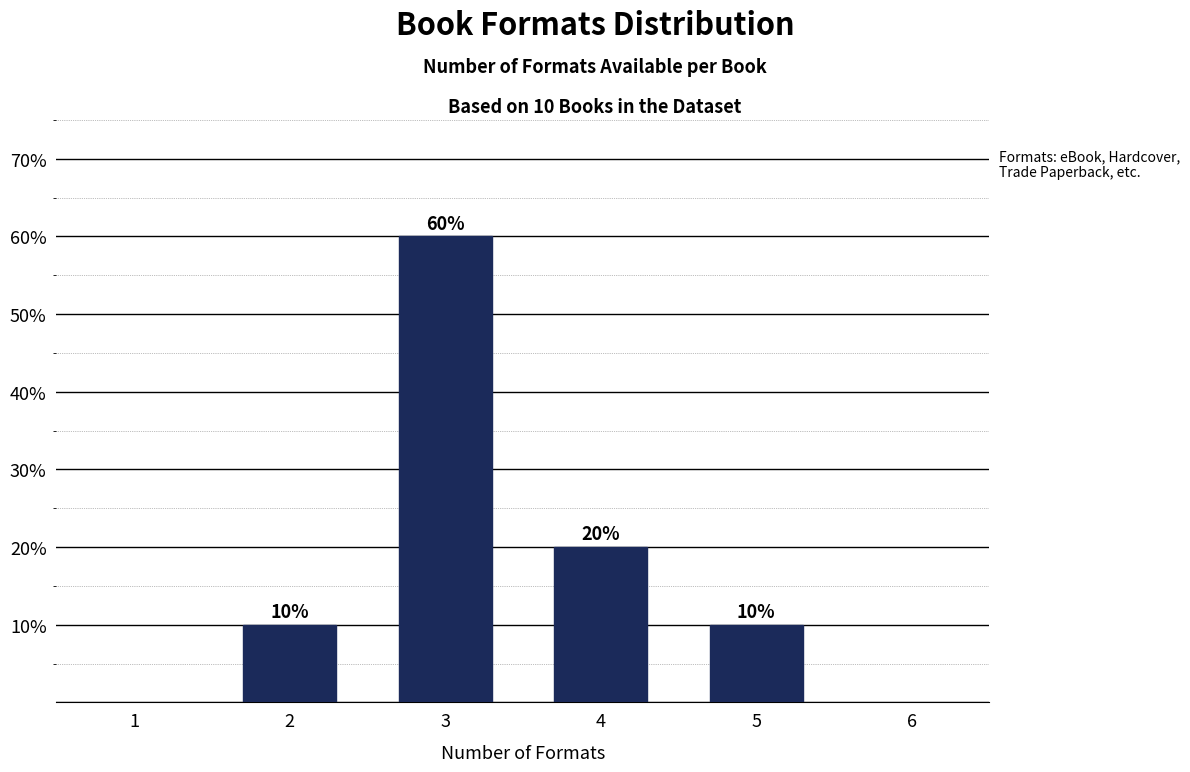

Reading right to left, what are all the values shown in this chart?

10	20	60	10